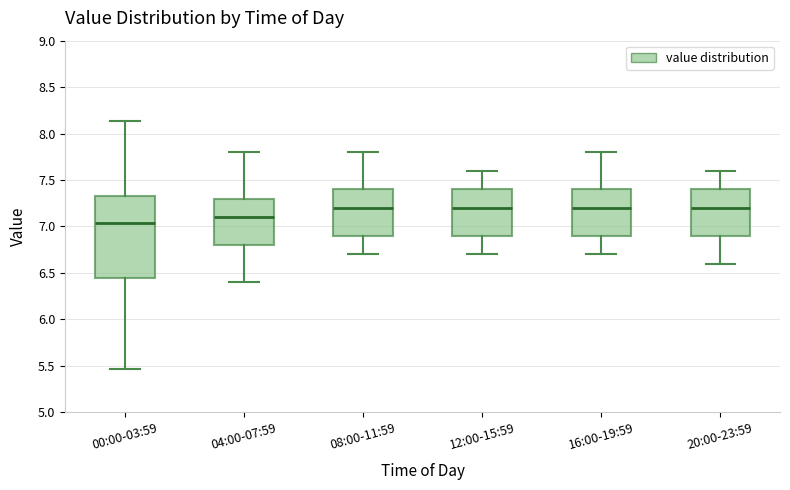

Which box has the lowest median line?

00:00-03:59